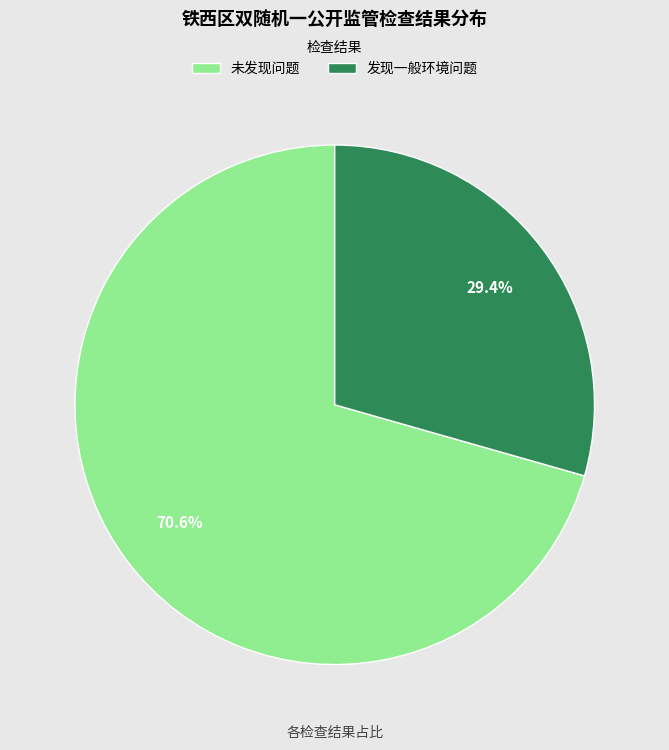

What percentage do 未发现问题 and 发现一般环境问题 together represent?

100.0%